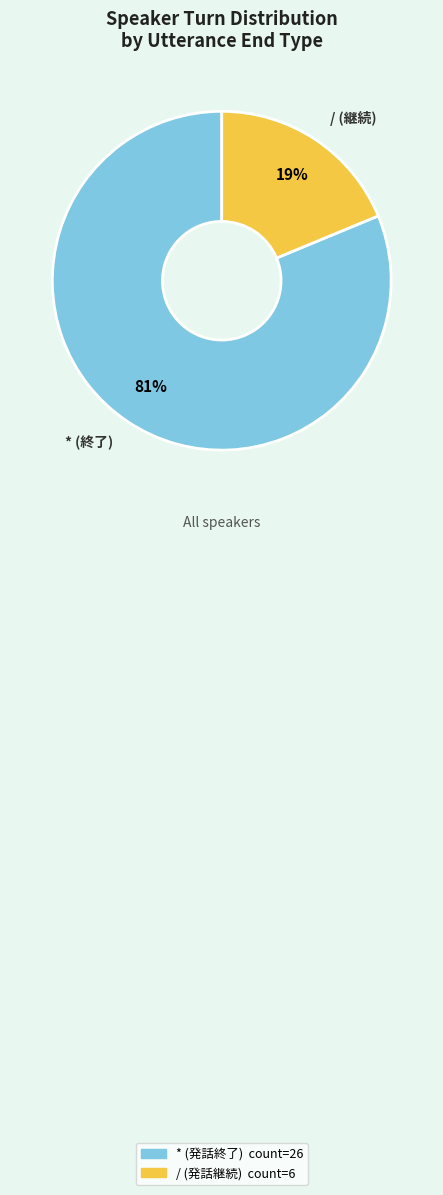

Is the sum of * and / greater than half?

Yes